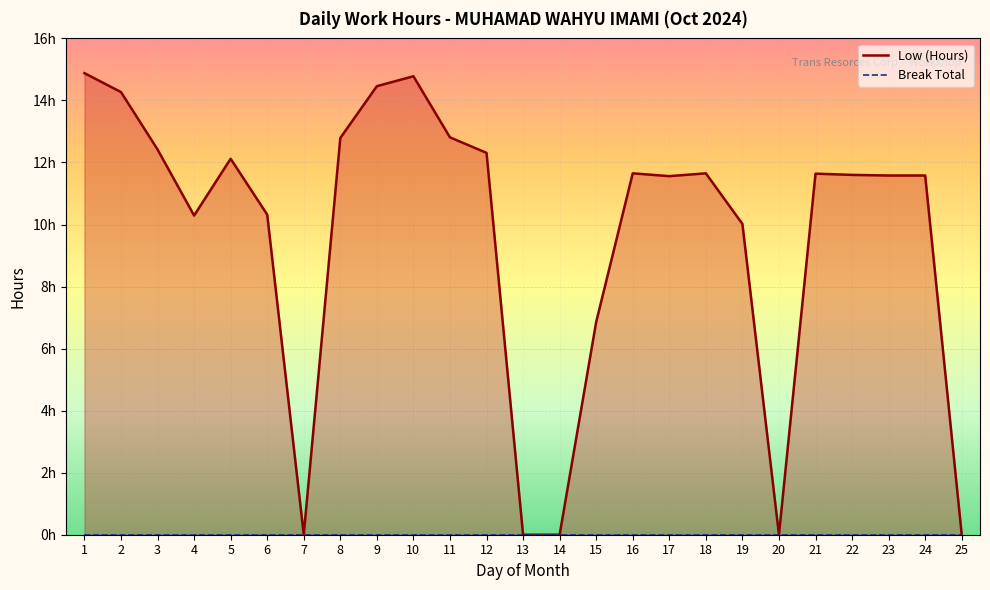

The value of Break Total at 16 is 0.0. True or false?

True